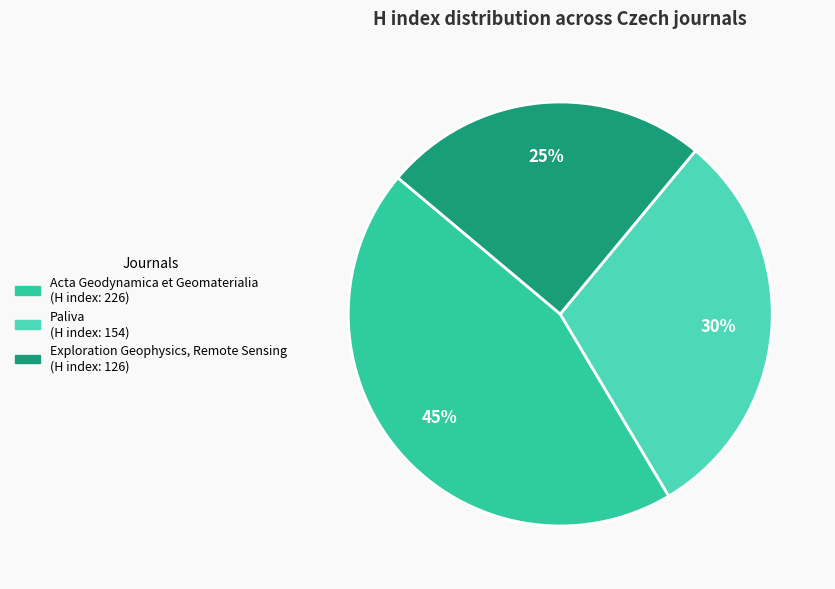

Rank the categories by value from lowest to highest.

Exploration Geophysics, Remote Sensing, Paliva, Acta Geodynamica et Geomaterialia